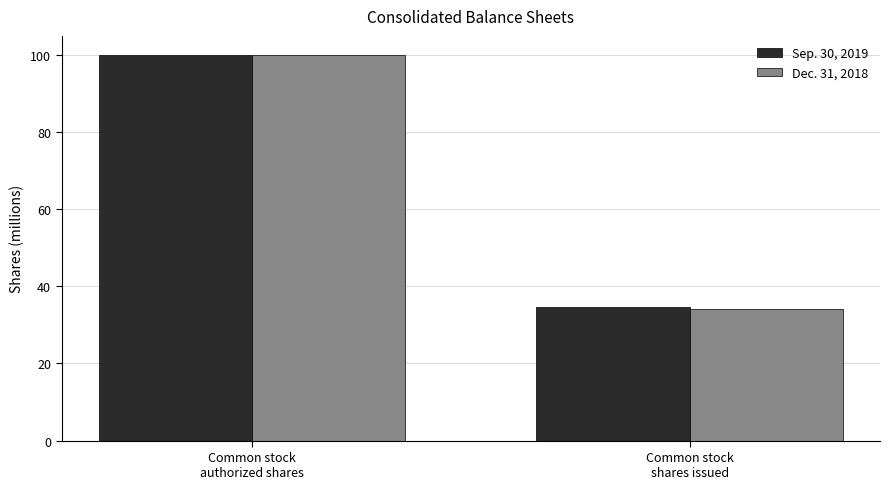

Reading right to left, list all the values displayed in this chart.

Sep. 30, 2019: 34.6	100.0
Dec. 31, 2018: 34.2	100.0